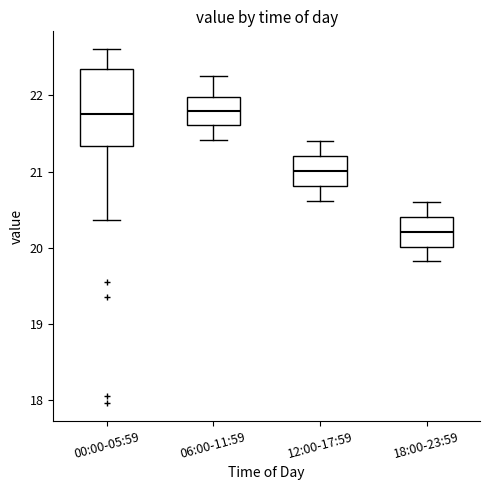

Reading left to right, transcribe this box plot: for each box, give where its median line is, the range the box spans, and where its two whiskers end, as read against the y-axis. The values are not printed on the chart, so give them approximately, as read against the axis.

00:00-05:59: median 21.8, box 21.3 to 22.3, whiskers 20.4 to 22.6
06:00-11:59: median 21.8, box 21.6 to 22.0, whiskers 21.4 to 22.3
12:00-17:59: median 21.0, box 20.8 to 21.2, whiskers 20.6 to 21.4
18:00-23:59: median 20.2, box 20.0 to 20.4, whiskers 19.8 to 20.6